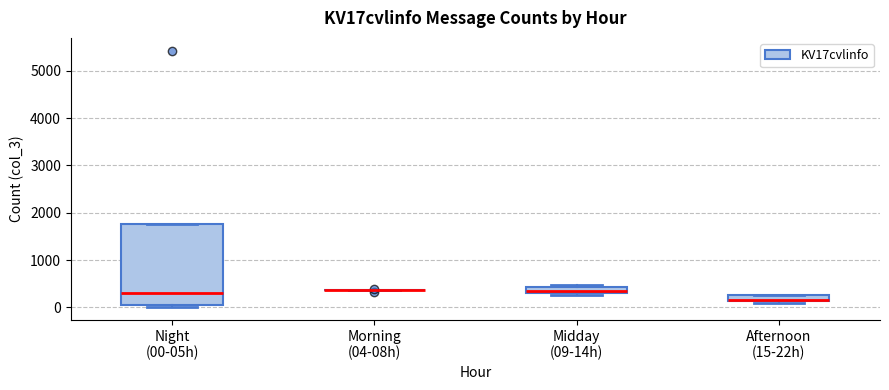

Where does the median line of the box for Night (00-05h) sit on the y-axis? The values are not printed on the chart, so give them approximately, as read against the axis.

300